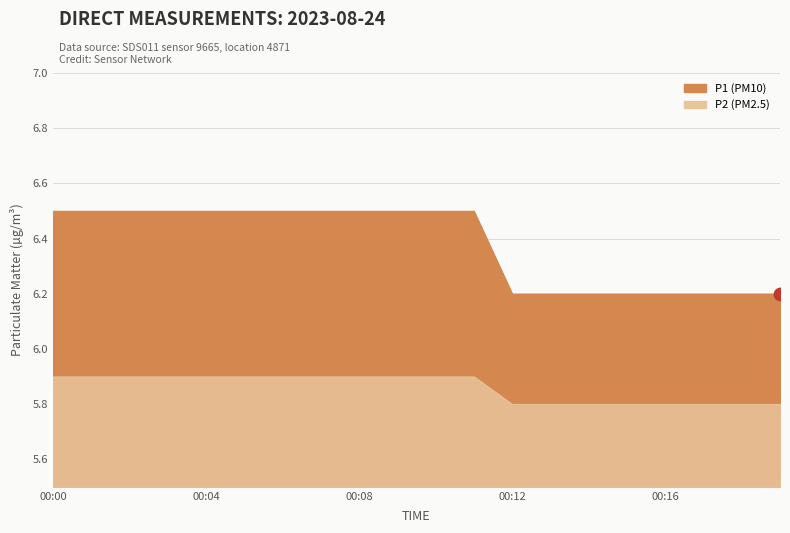

Which series has the largest total across all categories?

P1